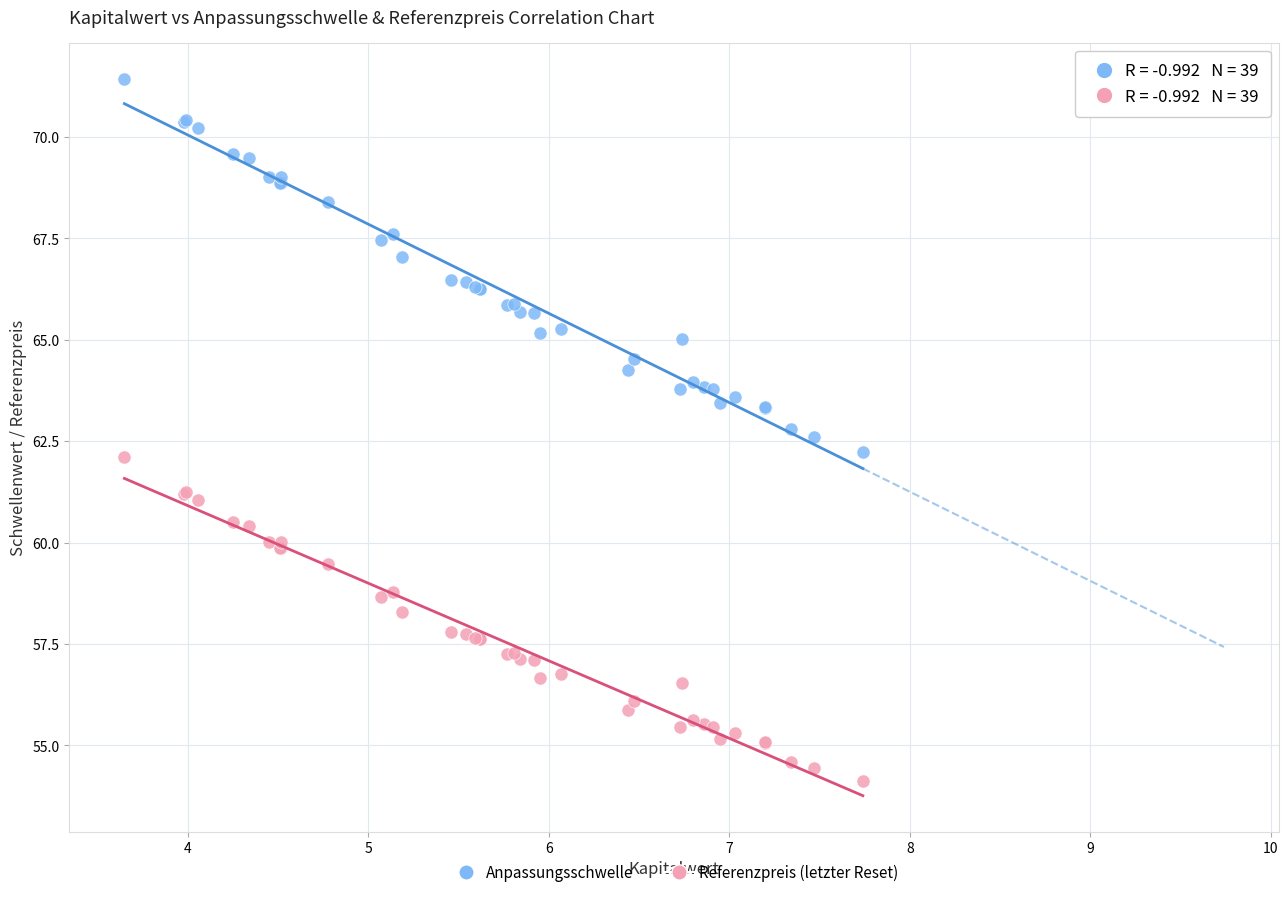

Which series has the largest Y range (max minus min)?

Anpassungsschwelle